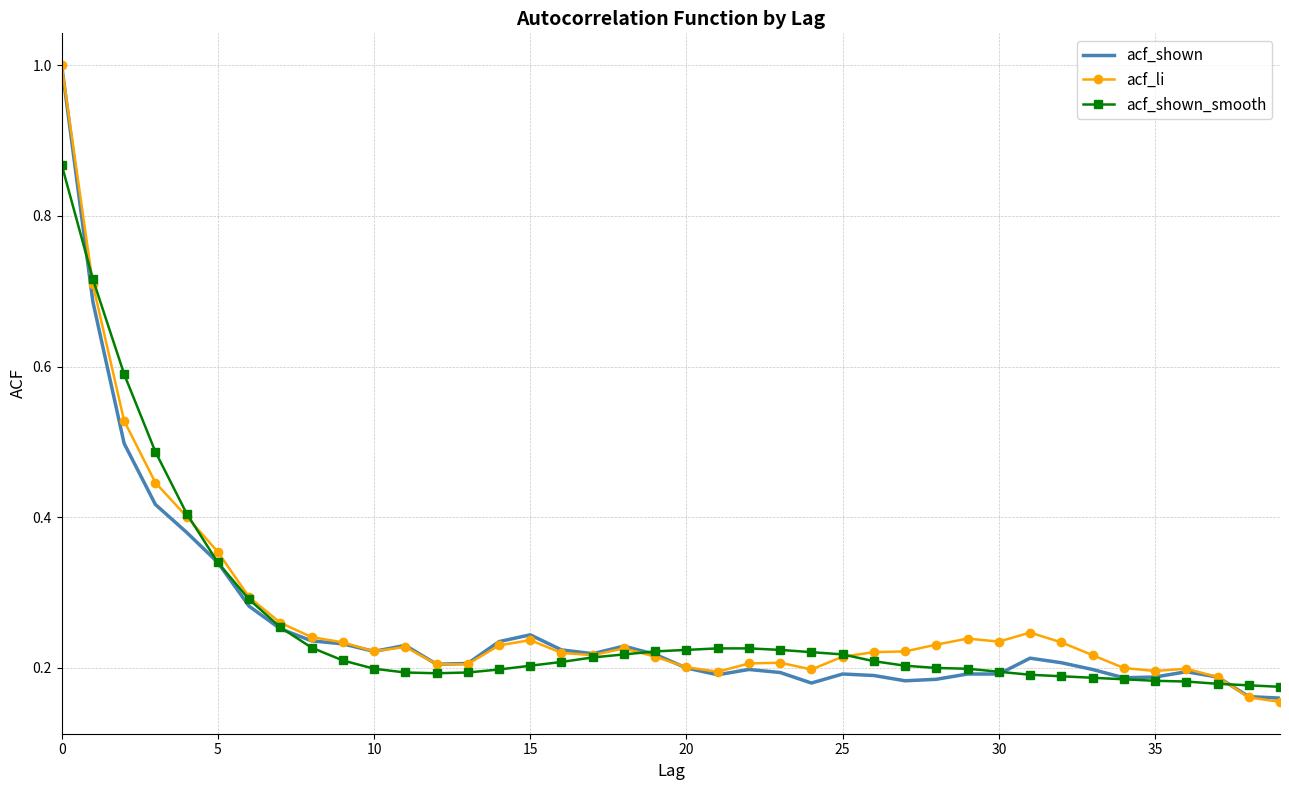

What is the maximum value shown in the chart?

1.0